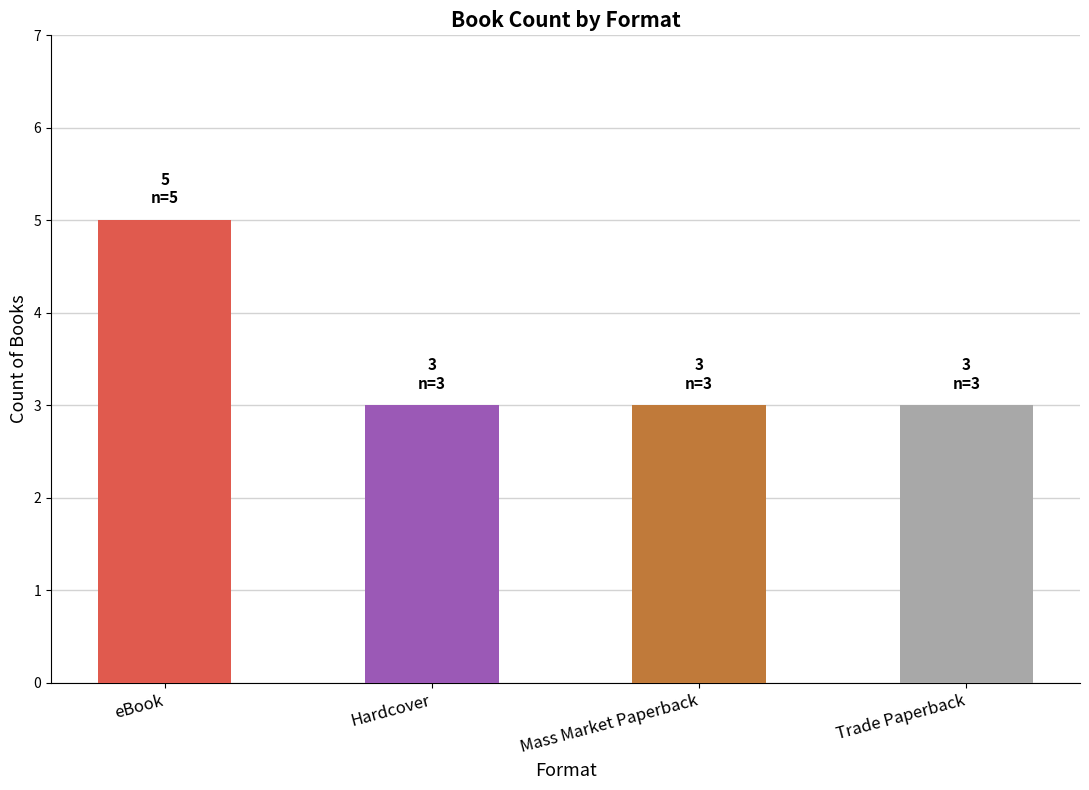

Reading right to left, what are all the values shown in this chart?

3	3	3	5